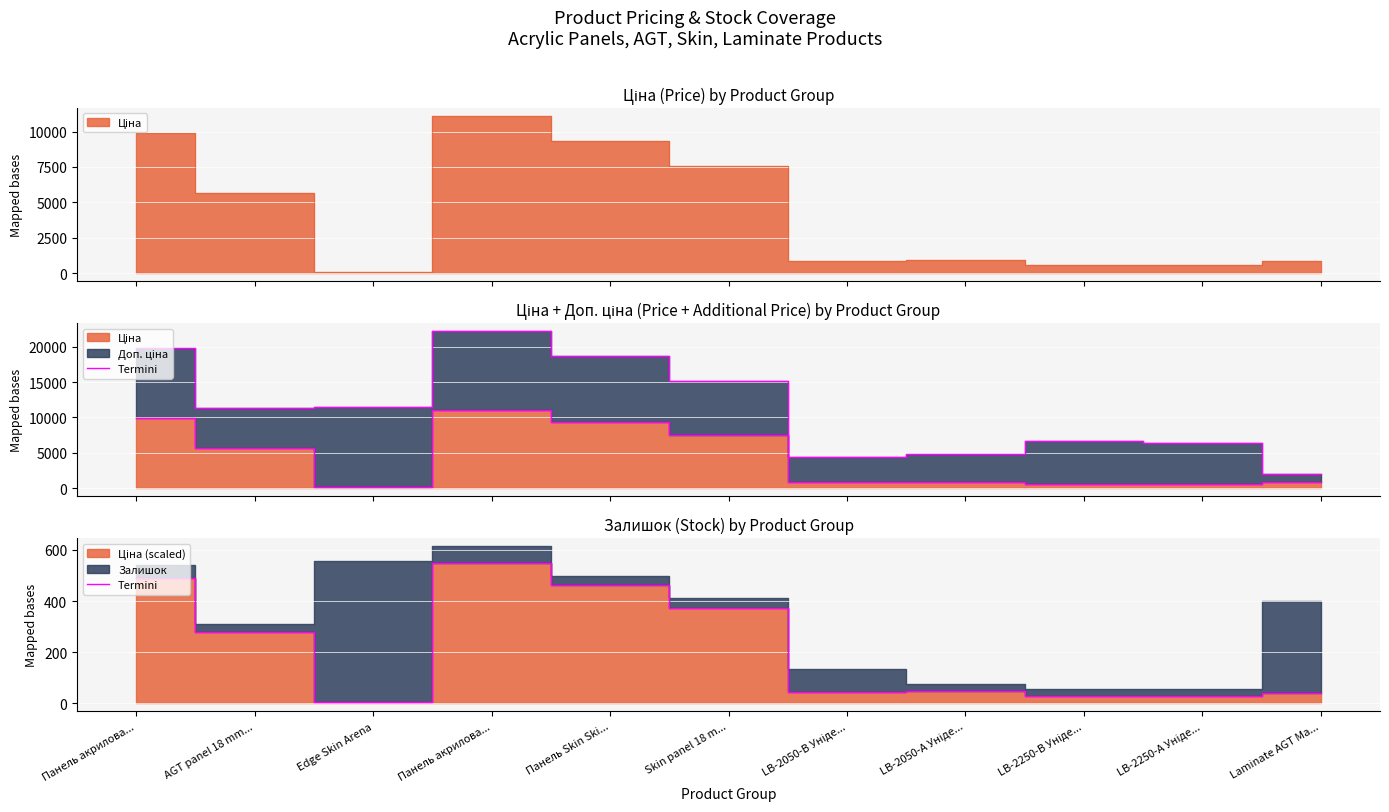

Which category has the lowest value across all series?

Edge Skin Arena